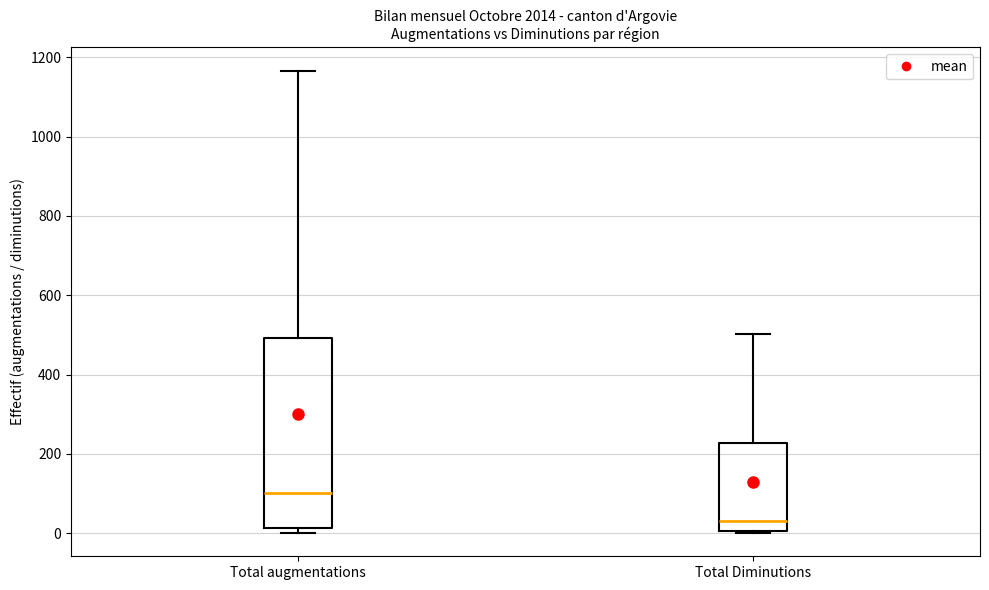

Comparing the boxes themselves (not the whiskers), which one is the tallest?

Total augmentations